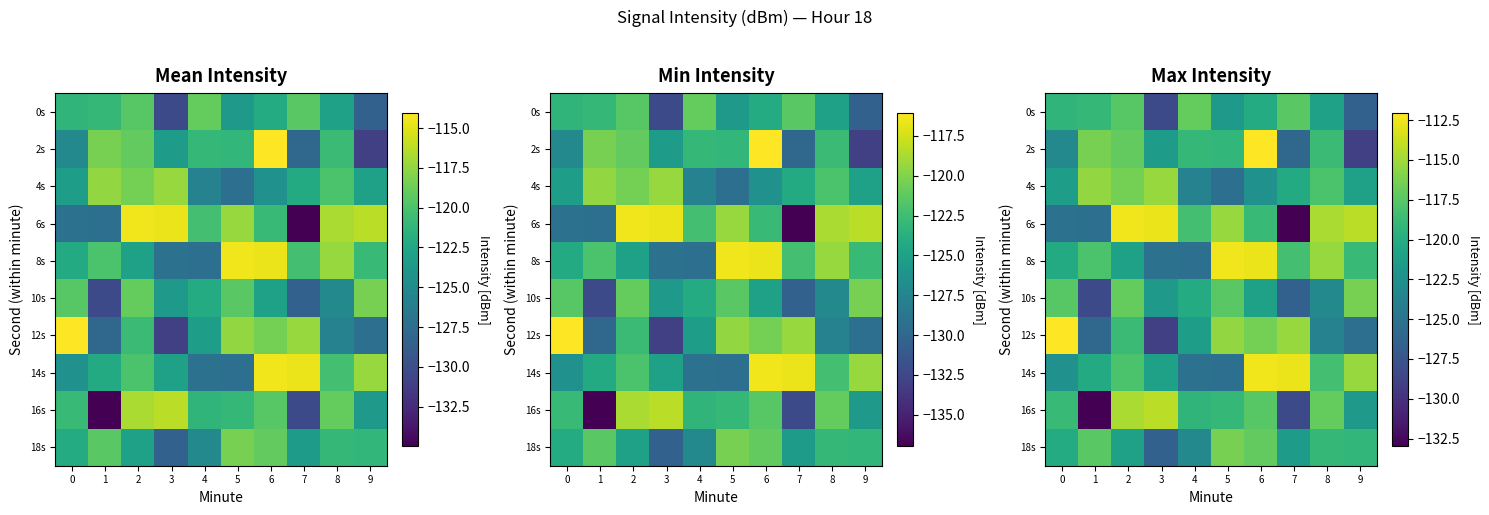

Rank the categories by 6s value from lowest to highest.

7, 1, 0, 6, 4, 5, 8, 9, 3, 2